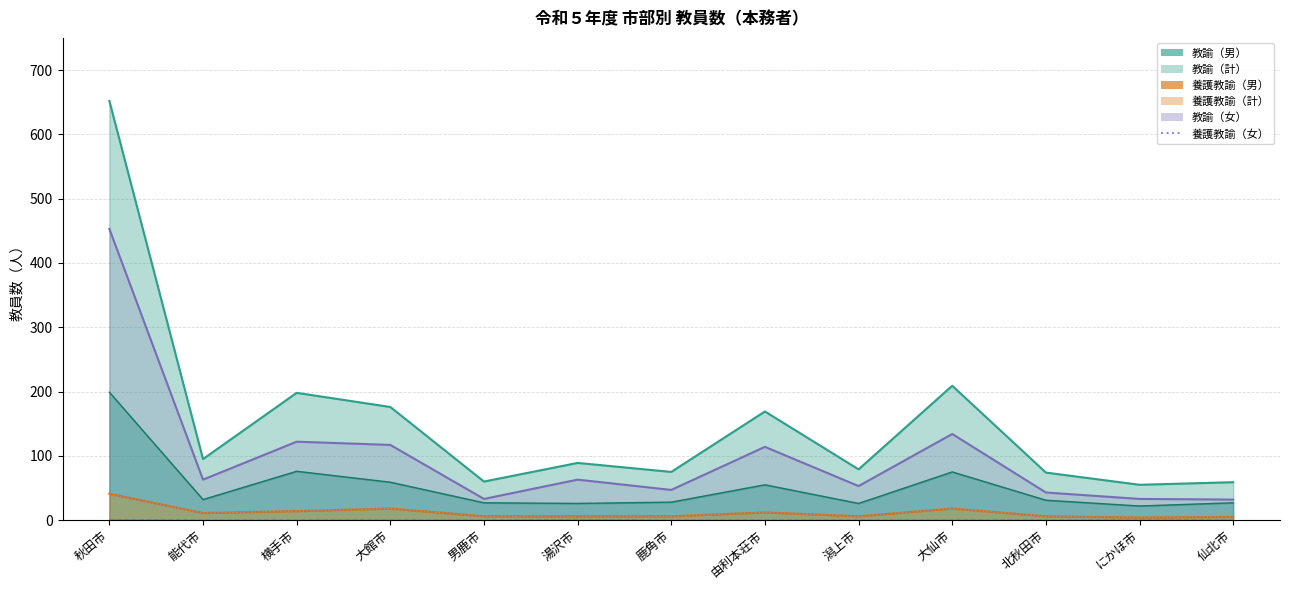

Where is the first local maximum for 教諭（計）_line?

横手市